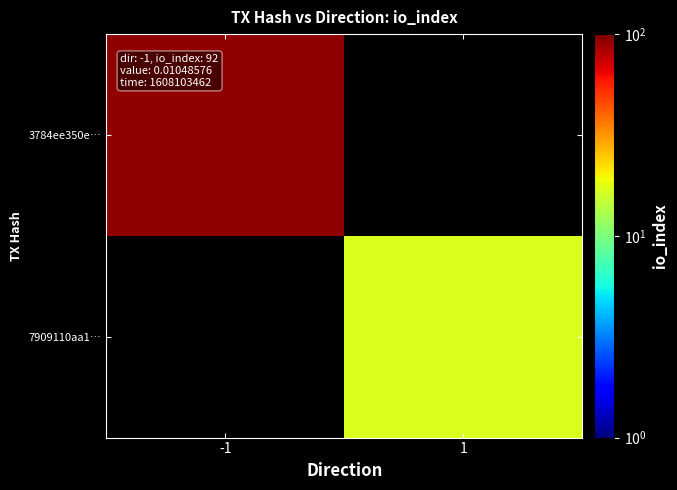

Rank the series at -1 from lowest to highest value.

3784ee350e…, 7909110aa1…